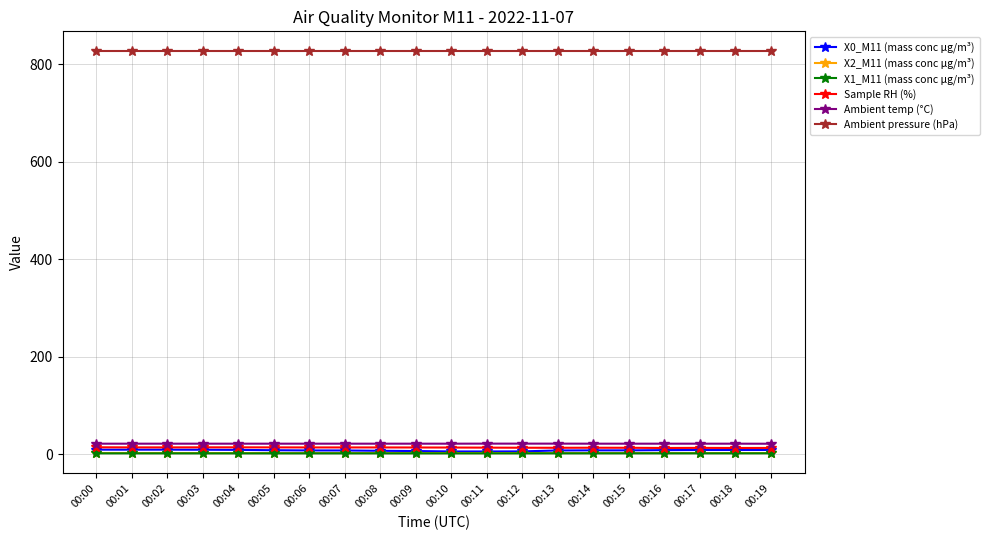

At which label does Sample RH (%) first exceed 13?

00:00